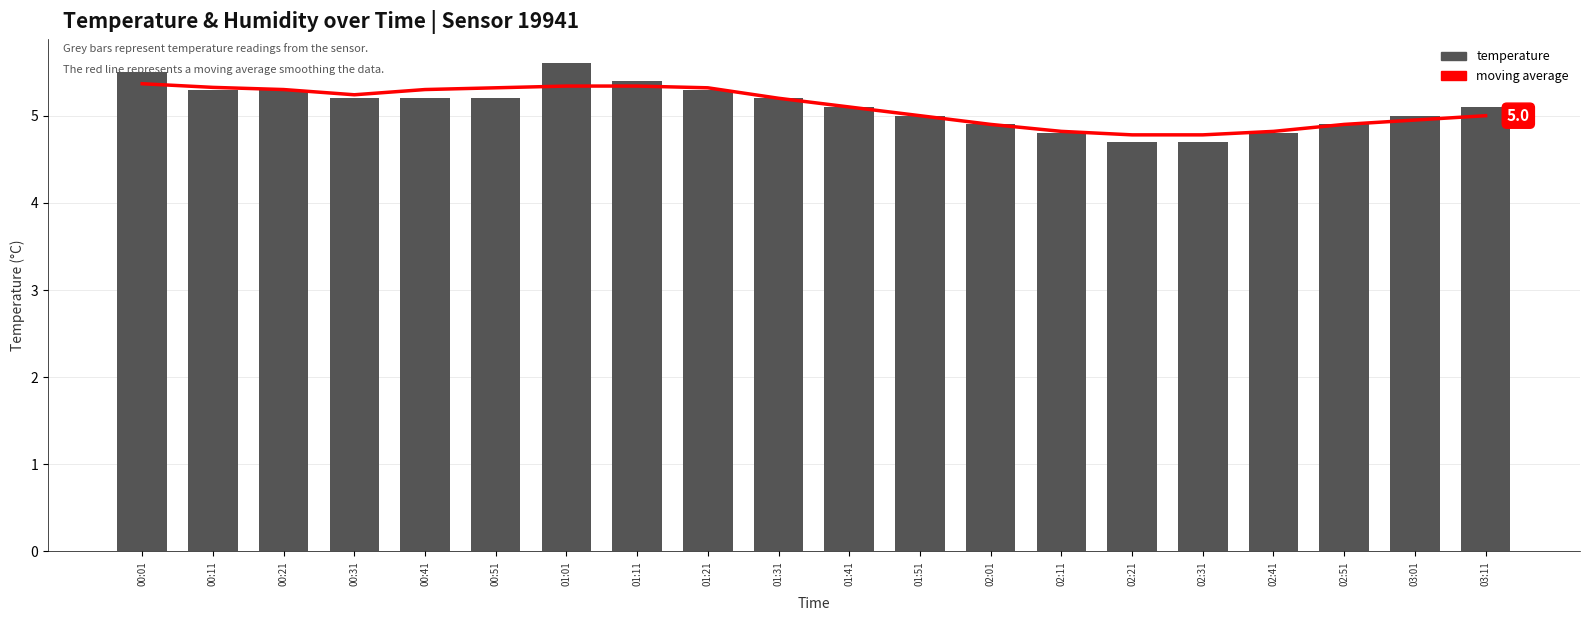

True or false: moving average has a value of 1.5 at 01:11.

False